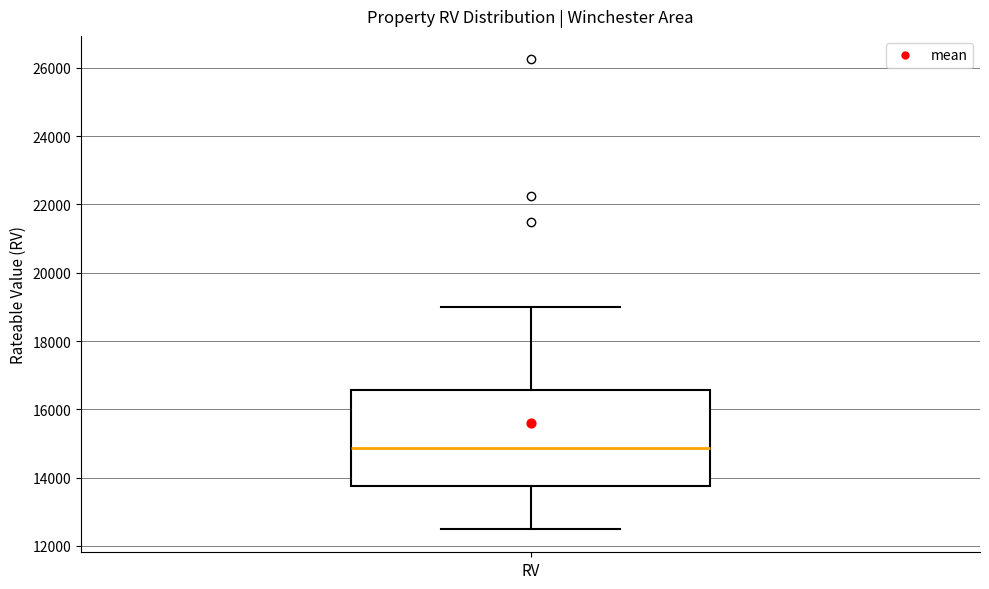

Transcribe this box plot: give where the median line is, the range the box spans, and where the two whiskers end, as read against the y-axis. The values are not printed on the chart, so give them approximately, as read against the axis.

median 14800, box 13800 to 16600, whiskers 12600 to 19000